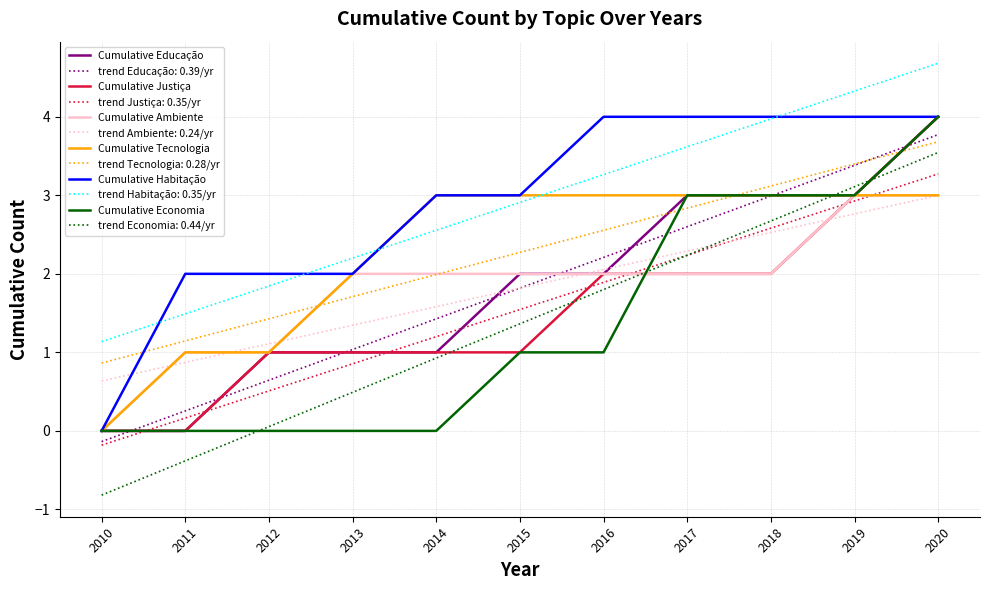

True or false: trend Habitação: 0.35/yr and trend Tecnologia: 0.28/yr intersect in this chart.

False